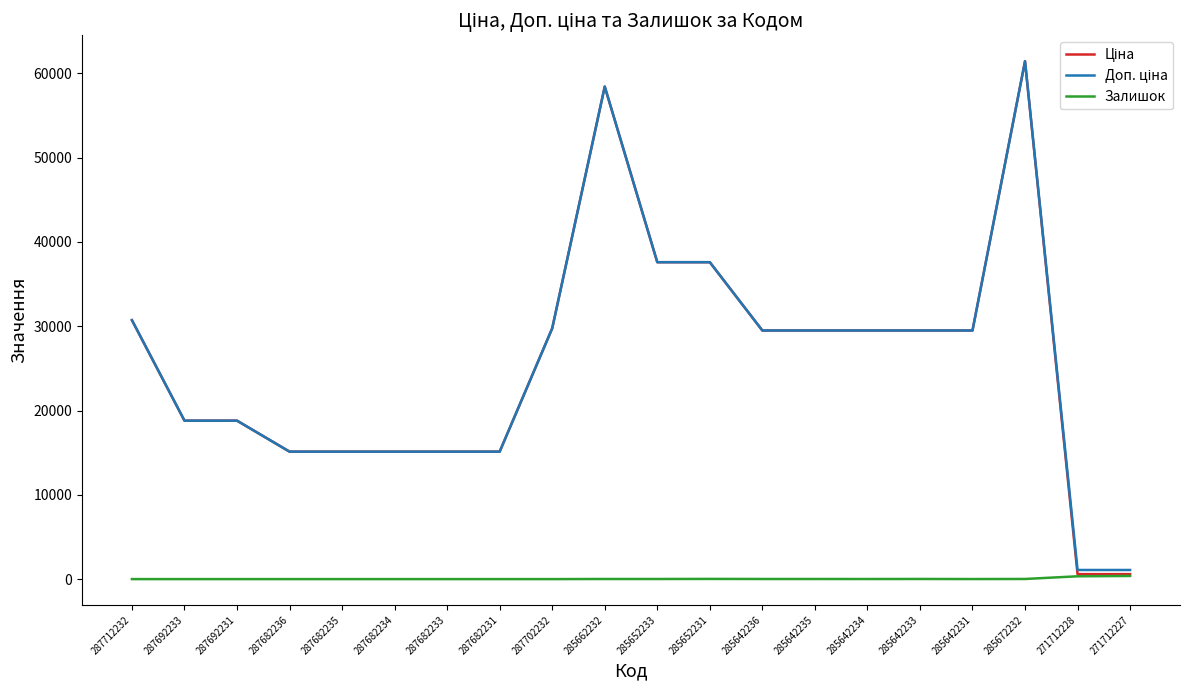

True or false: Залишок has a value of 0.0 at 287682231.

True